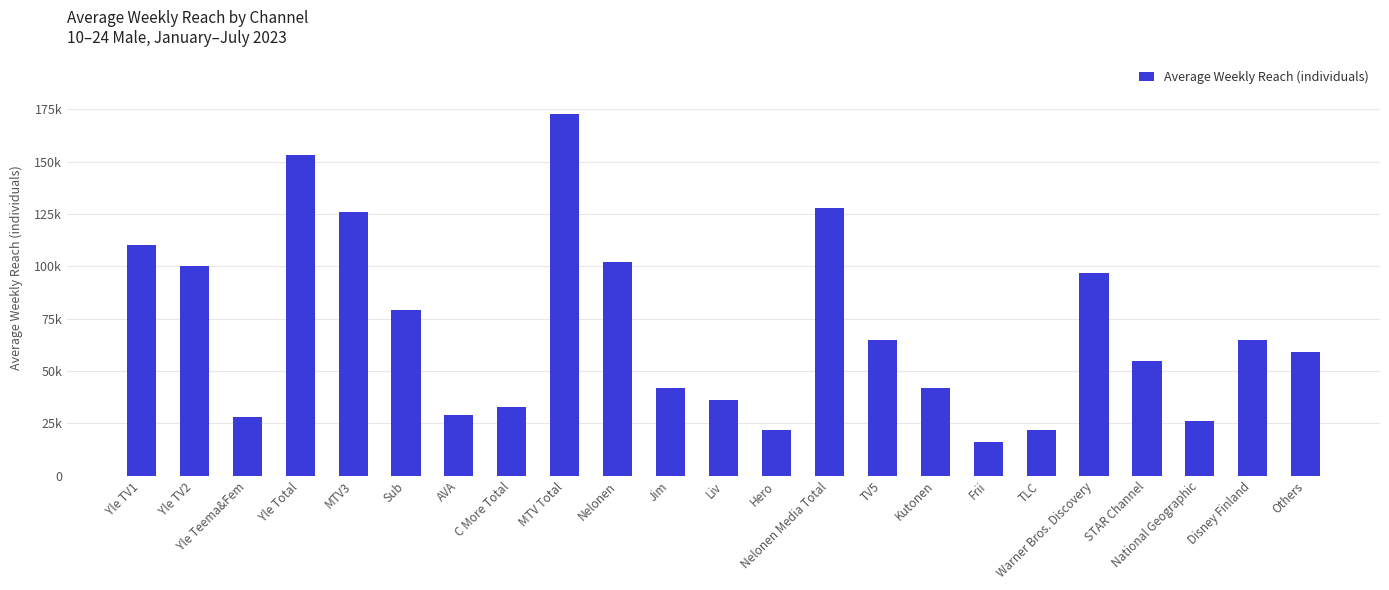

Does the chart contain any negative values?

No